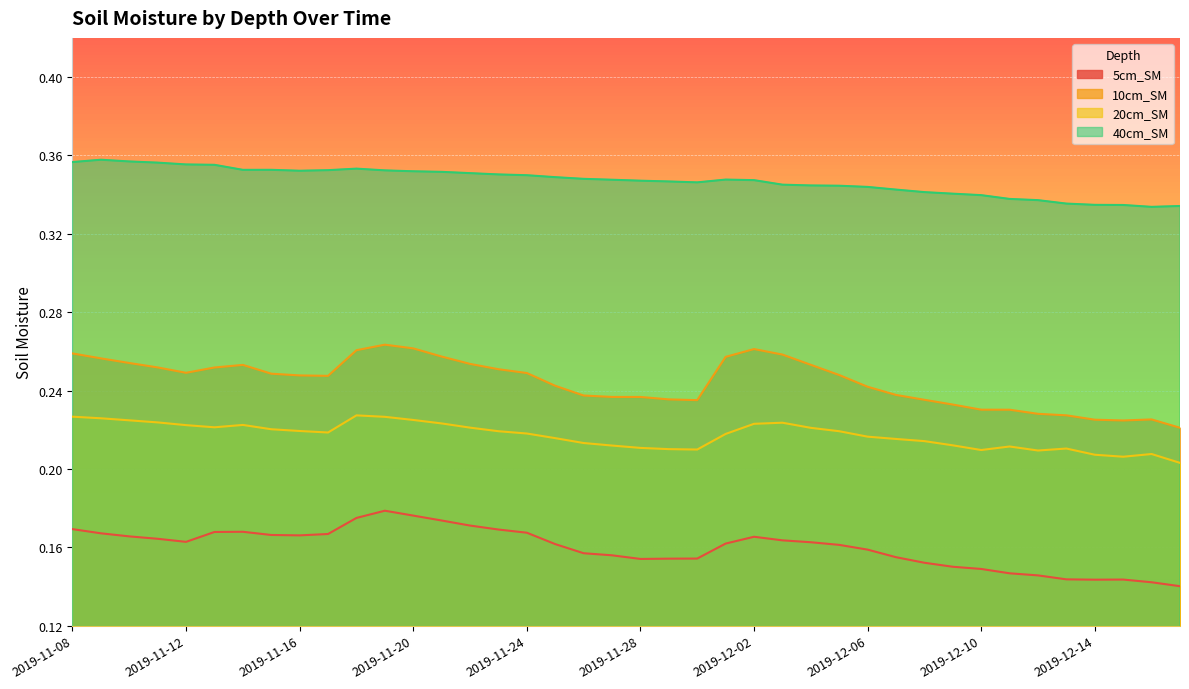

What is the value of the 10cm_SM point at the 6th from the left?

0.3